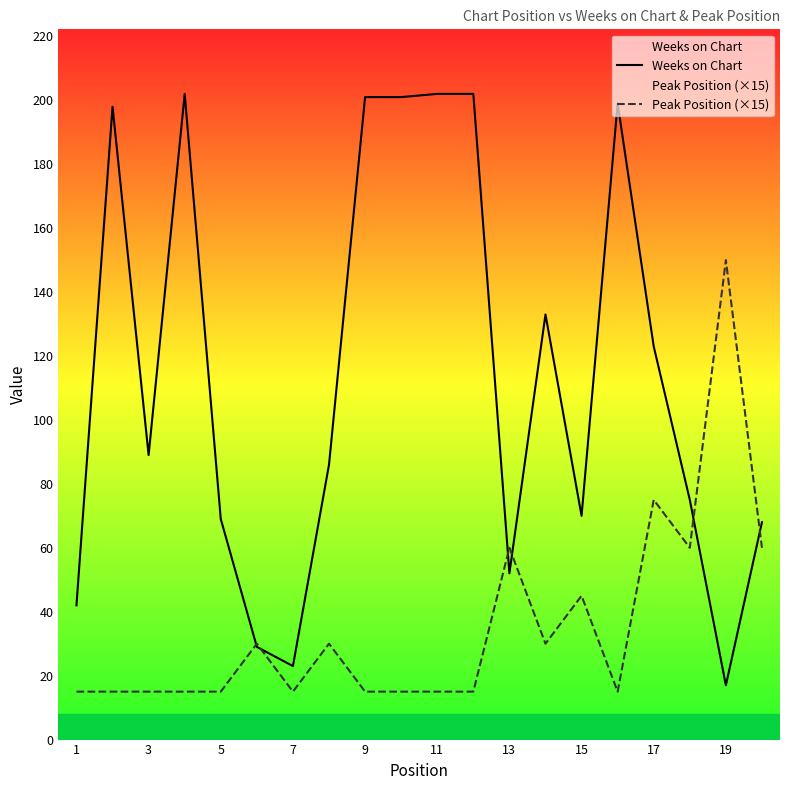

Which series has the widest spread of values?

Weeks on Chart